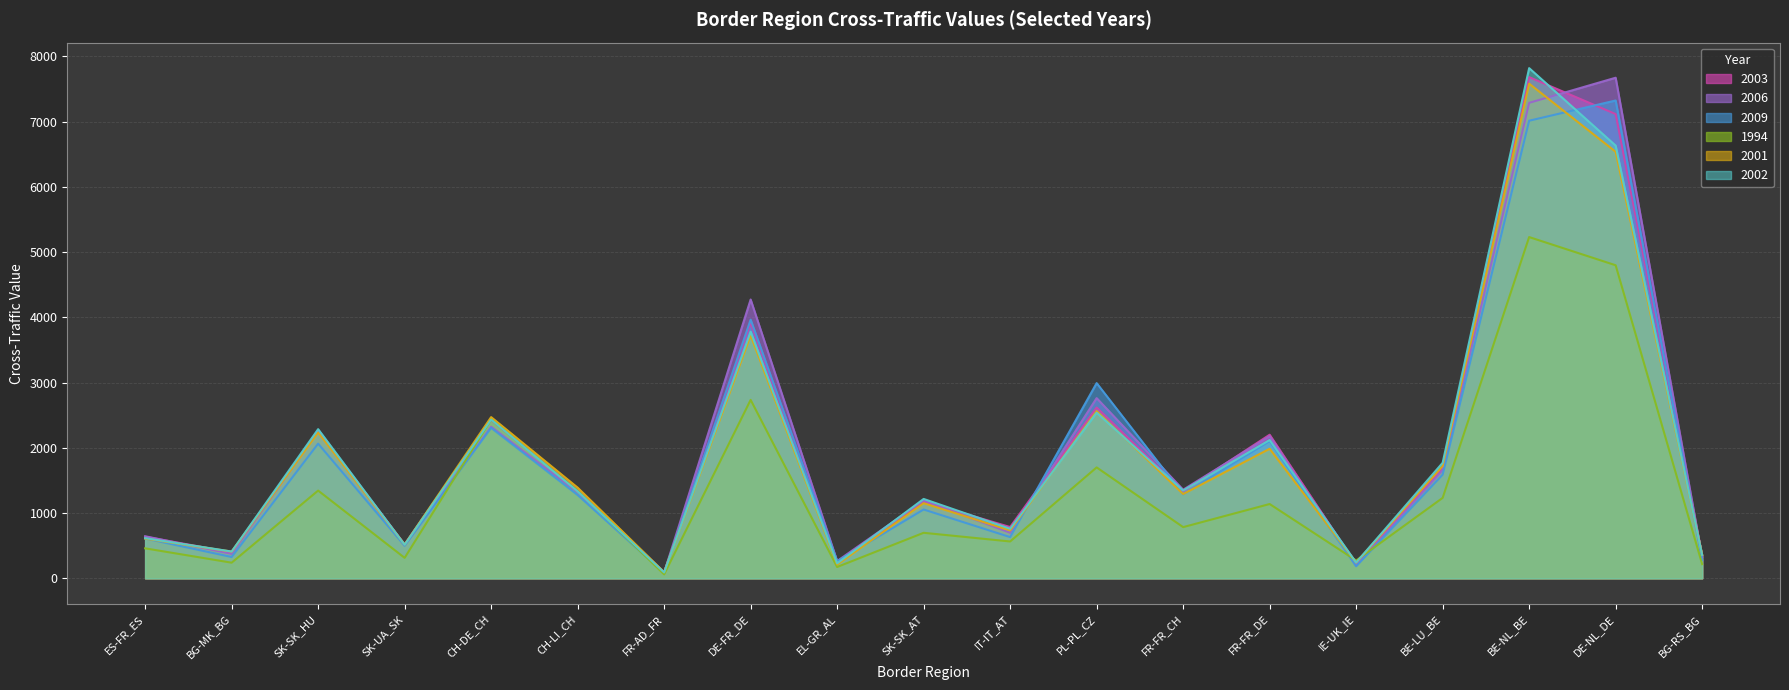

What is the greatest value displayed?

7818